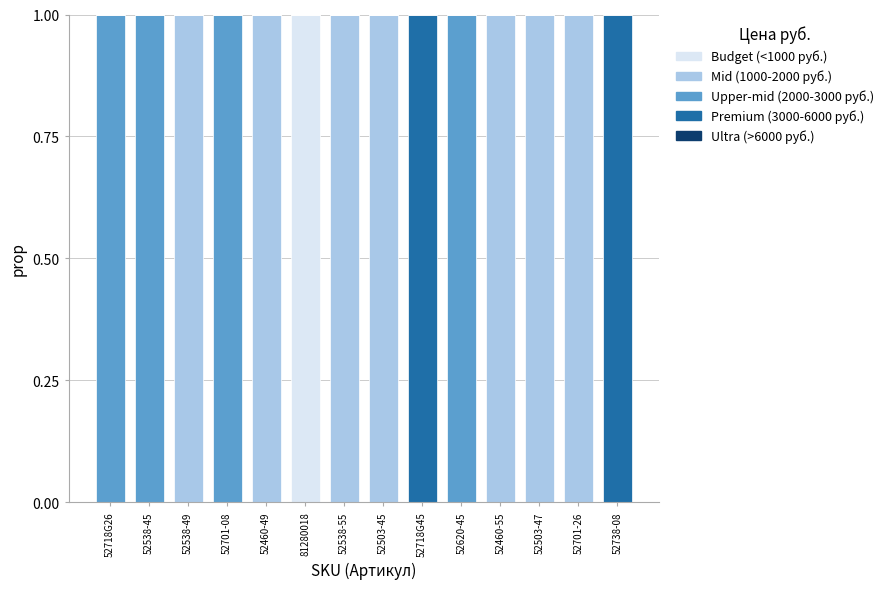

How many categories are shown in the chart?

14